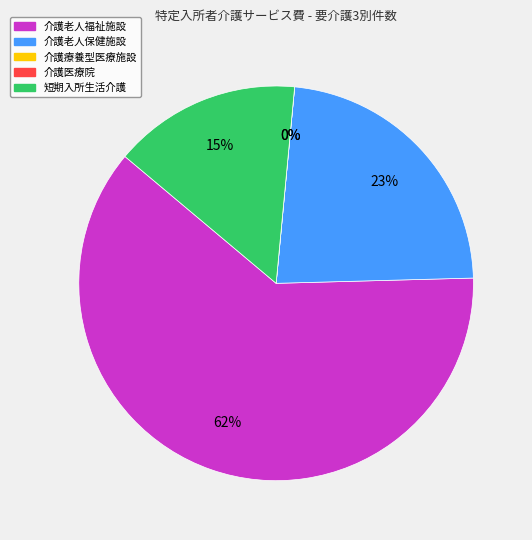

True or false: 短期入所生活介護 accounts for 29% of the total.

False